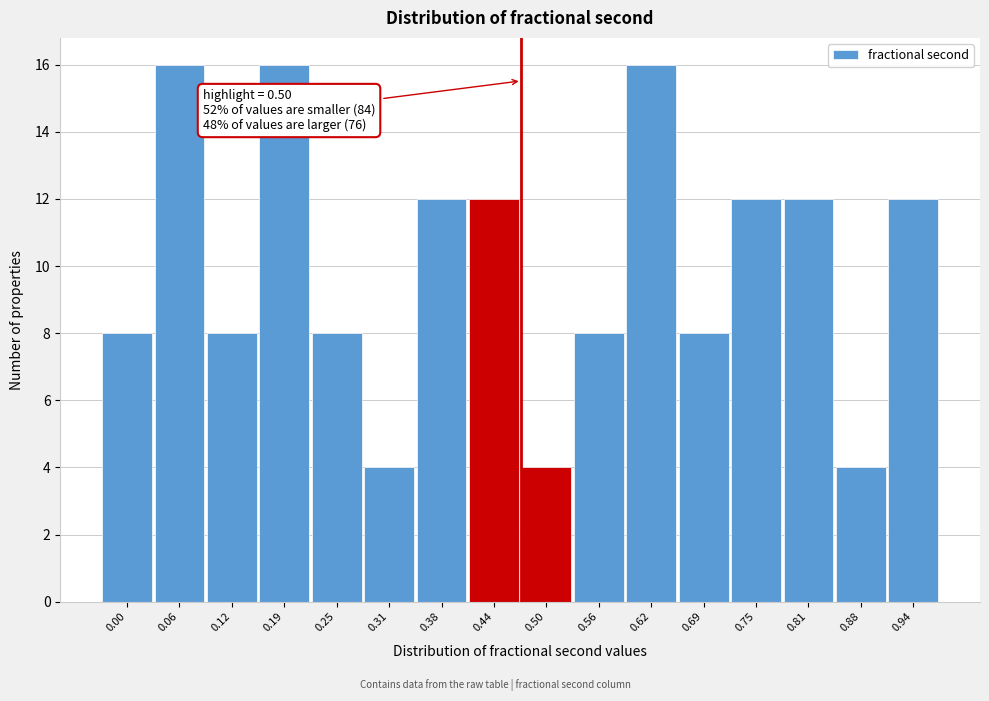

Reading right to left, transcribe all the data shown in this chart.

0.94=12	0.88=4	0.81=12	0.75=12	0.69=8	0.62=16	0.56=8	0.50=4	0.44=12	0.38=12	0.31=4	0.25=8	0.19=16	0.12=8	0.06=16	0.00=8